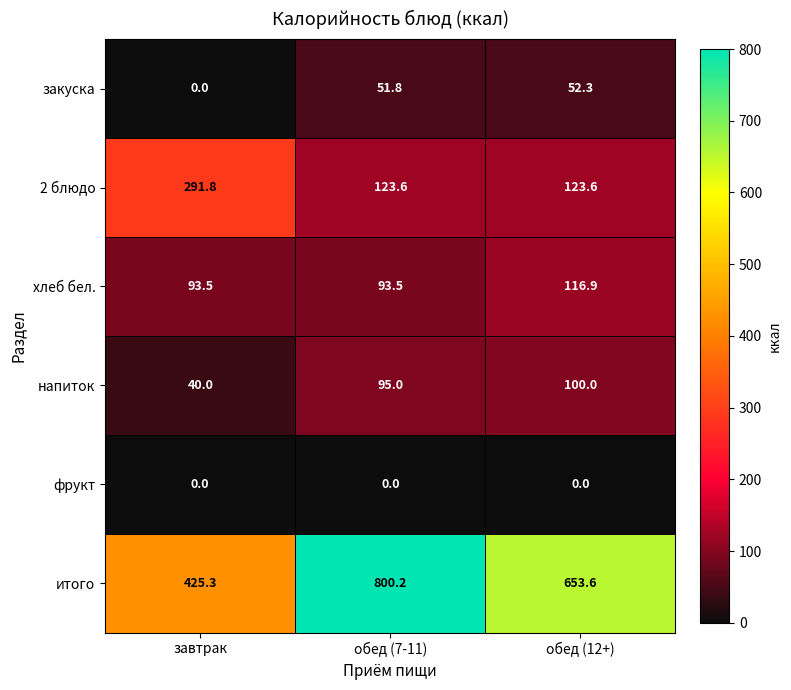

What is the difference between the maximum and second lowest values in the хлеб бел. series?

23.4